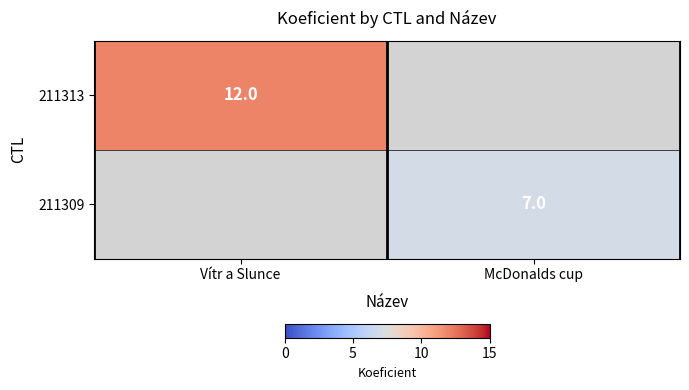

True or false: 211309 has a value of 7 at McDonalds cup.

True